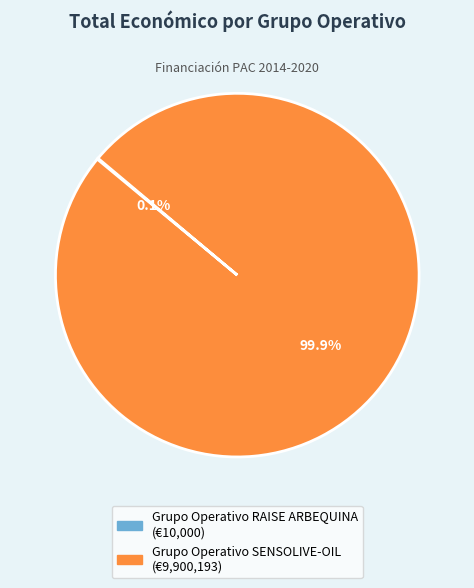

How much of the chart is everything except Grupo Operativo SENSOLIVE-OIL?

0.1%